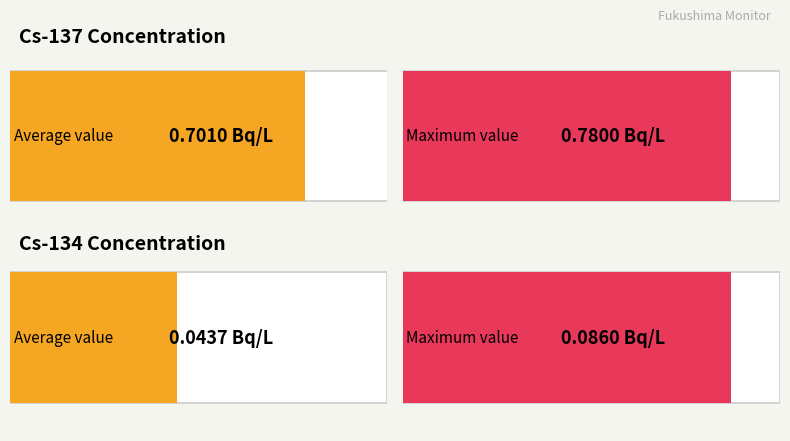

List the series in order of their peak value, lowest first.

Cs134(Bq/L), Cs137(Bq/L)